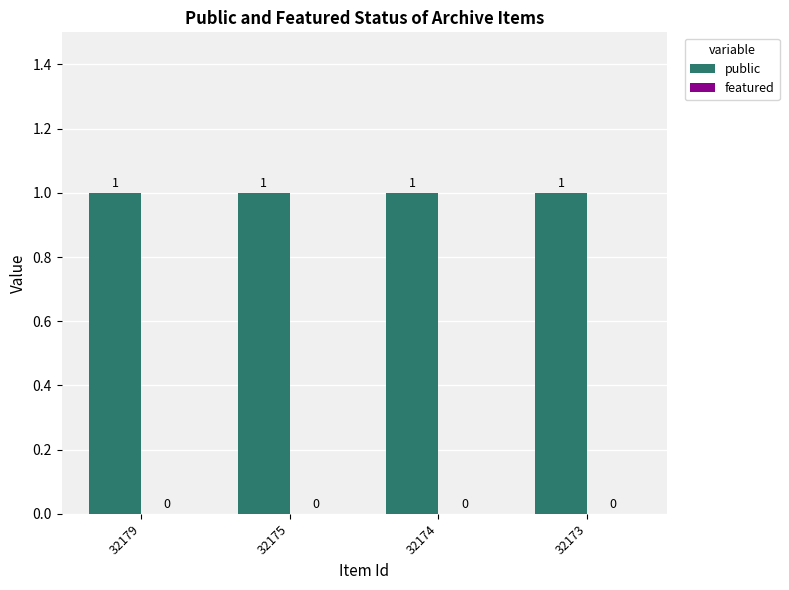

Where is public nearest to the value 1?

32179